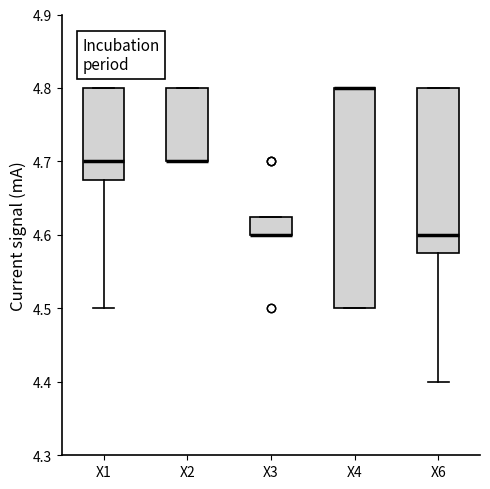

Where is the upper edge of the box for X2 on the y-axis? The values are not printed on the chart, so give them approximately, as read against the axis.

4.80